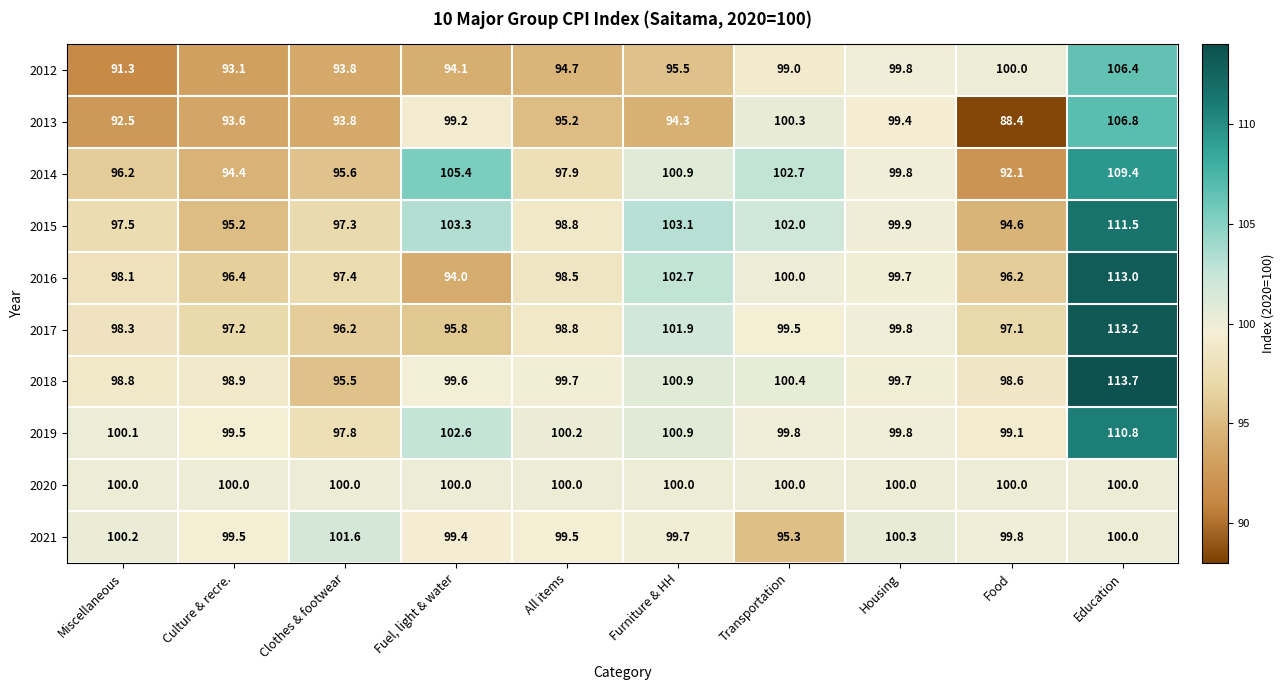

At which category does the chart reach its peak across all series?

Education